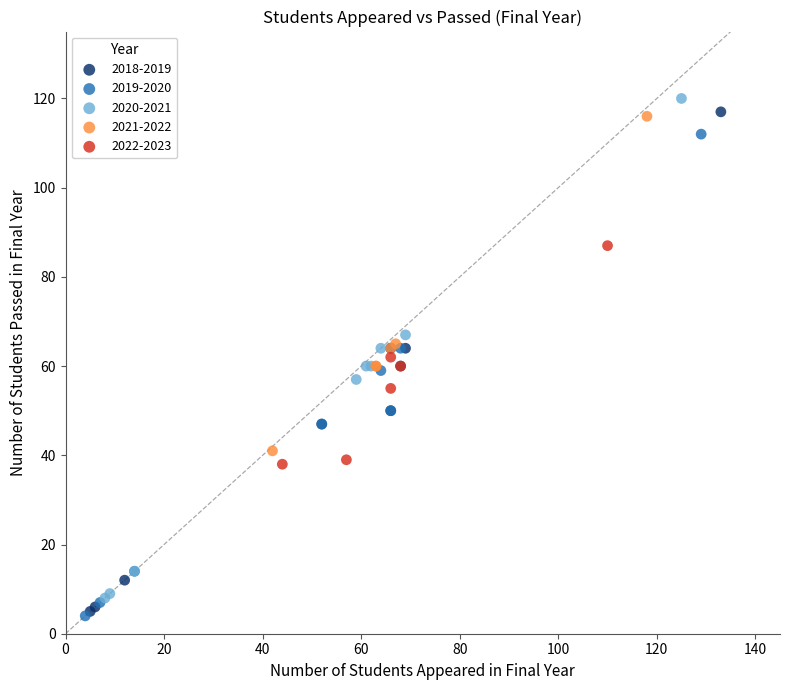

What are all the series names shown in the legend?

2018-2019, 2019-2020, 2020-2021, 2021-2022, 2022-2023